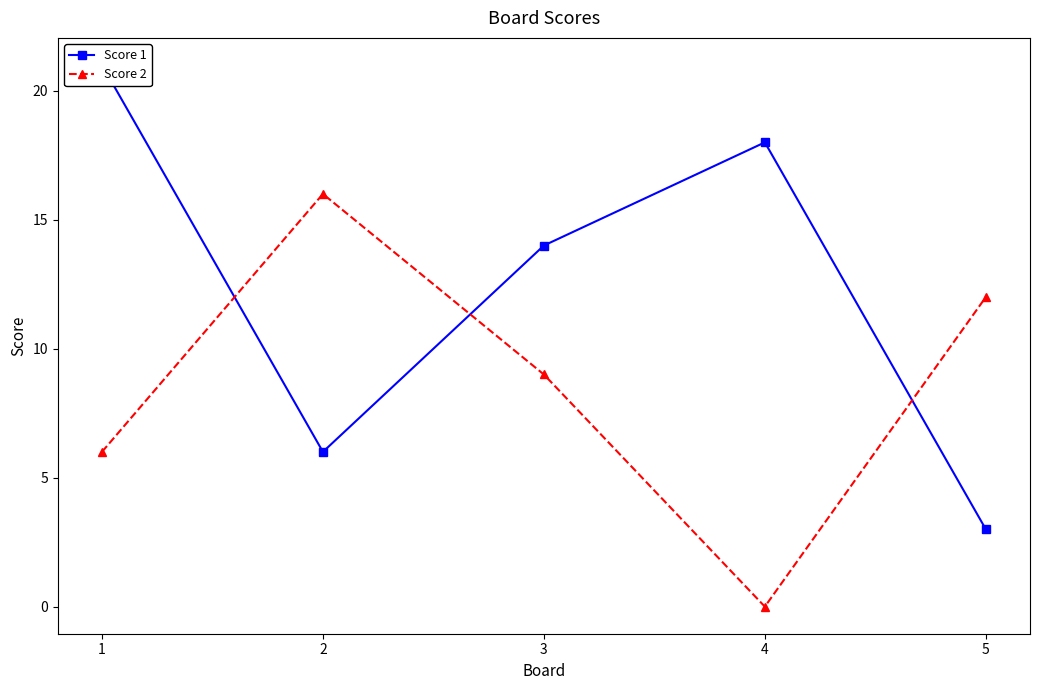

Reading right to left, transcribe all the data shown in this chart.

Score 1: 3	18	14	6	21
Score 2: 12	0	9	16	6